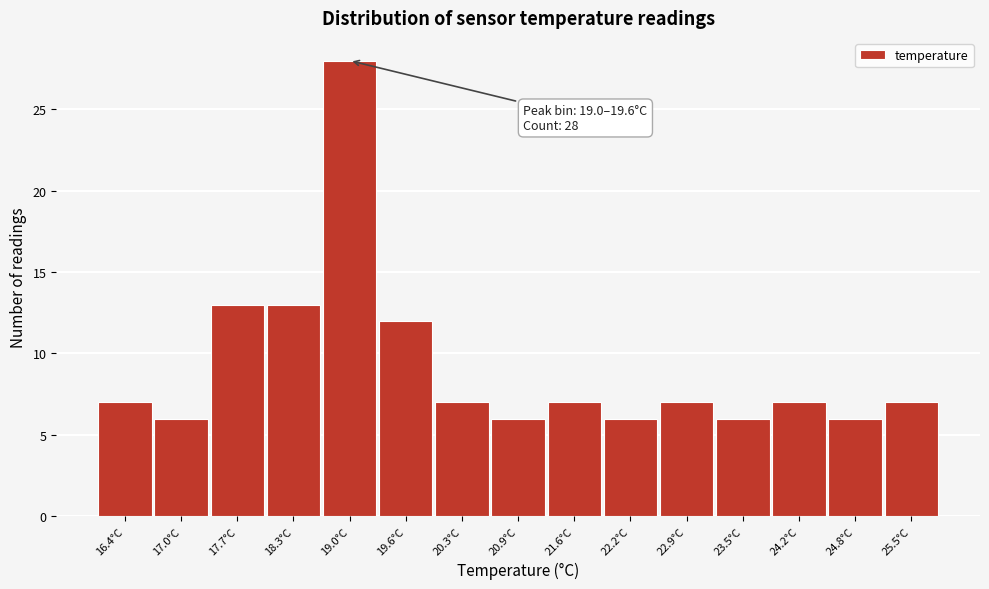

Reading left to right, extract all data points from this chart.

16.4°C=7	17.0°C=6	17.7°C=13	18.3°C=13	19.0°C=28	19.6°C=12	20.3°C=7	20.9°C=6	21.6°C=7	22.2°C=6	22.9°C=7	23.5°C=6	24.2°C=7	24.8°C=6	25.5°C=7